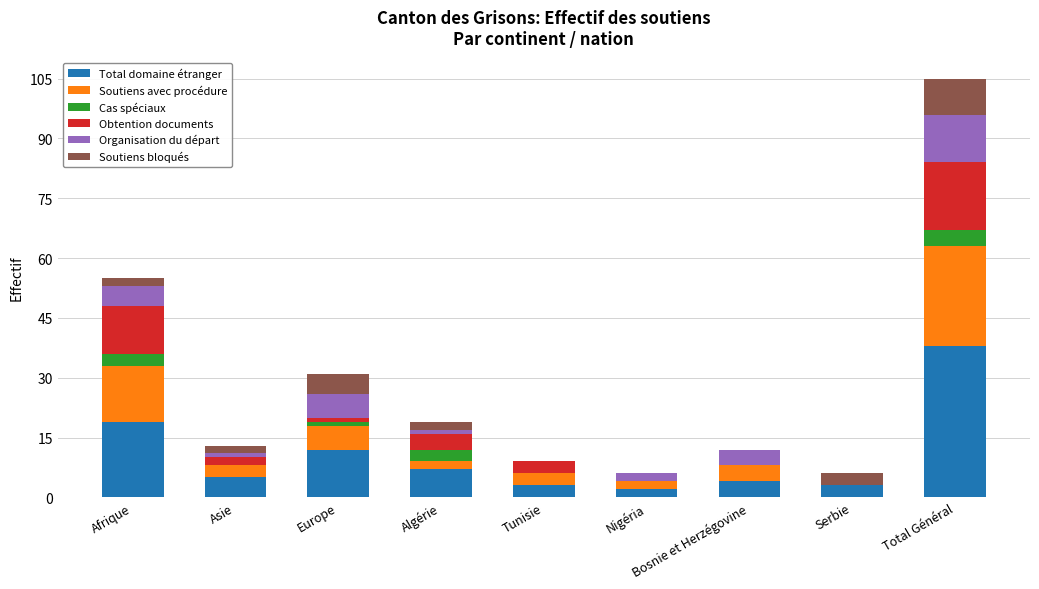

At which category is the sum across all series the highest?

Total Général